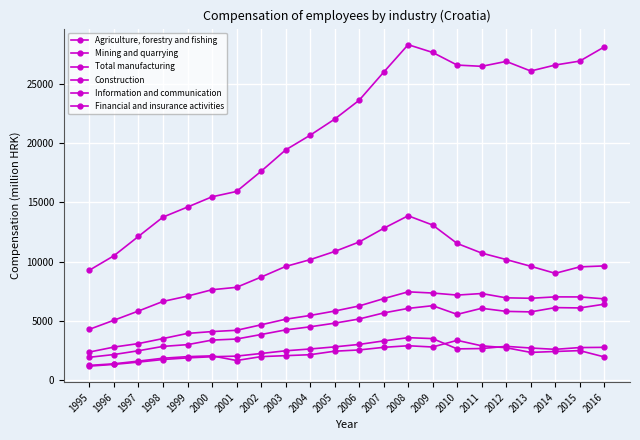

In Financial and insurance activities, how many points are higher than both neighbors (excluding endpoints)?

3